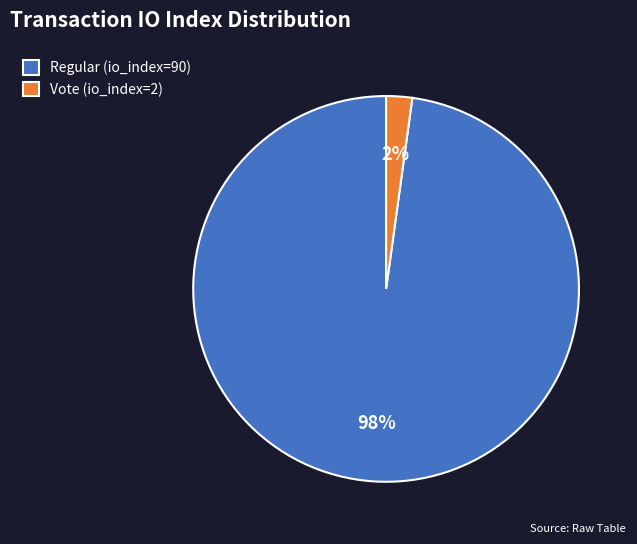

Do Regular (io_index=90) and Vote (io_index=2) together represent more than half of the pie?

Yes